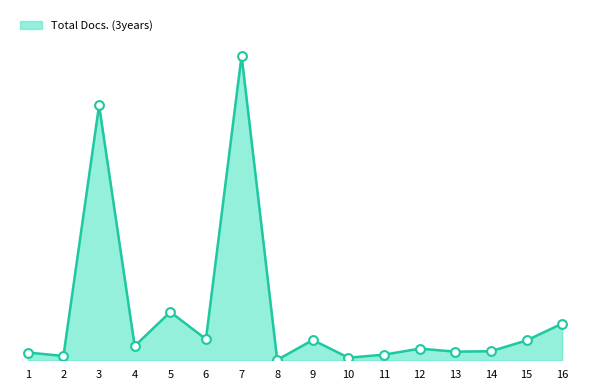

What is the change in value from 1 to 11?

-5